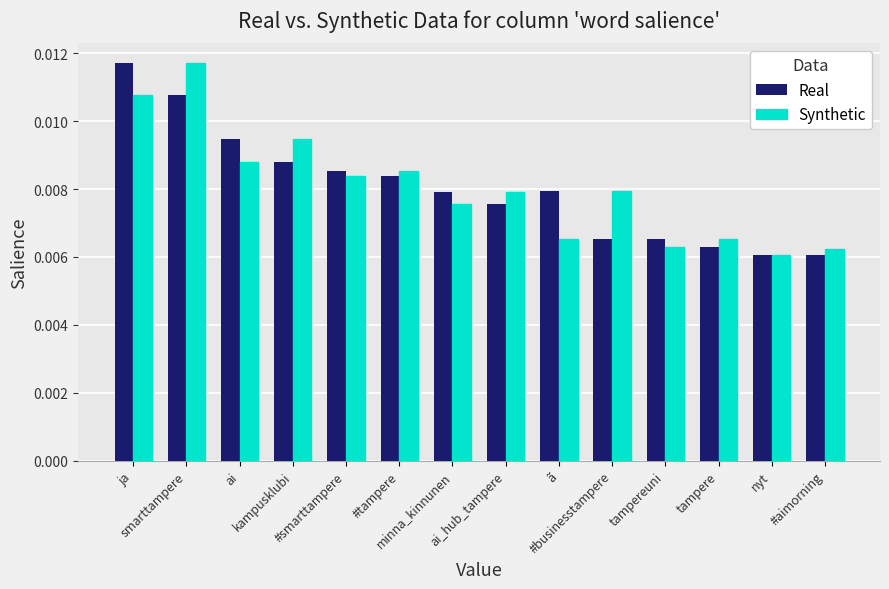

How many Synthetic values are between 0 and 1?

14